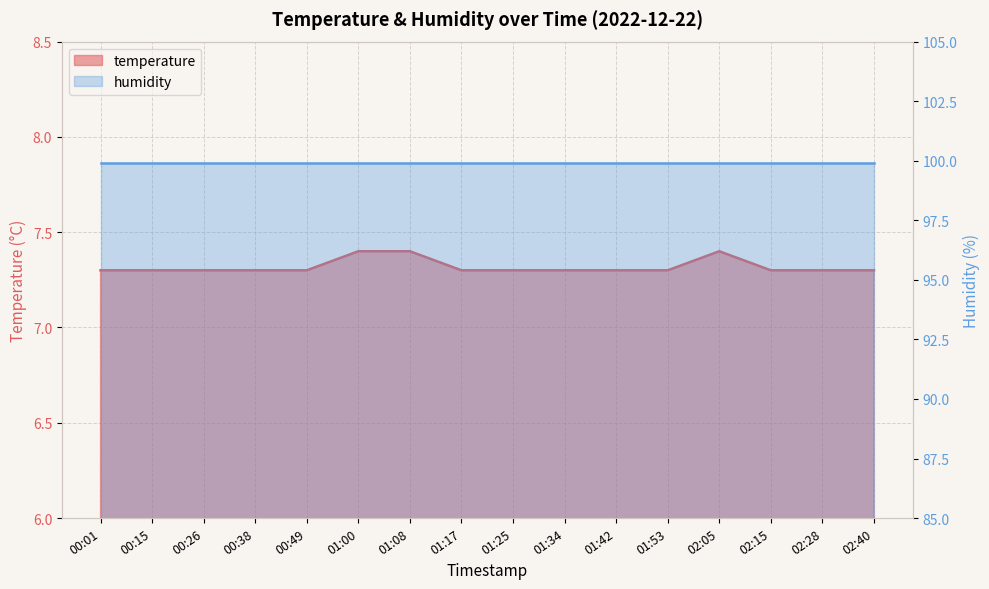

What position from the left is 02:28?

15